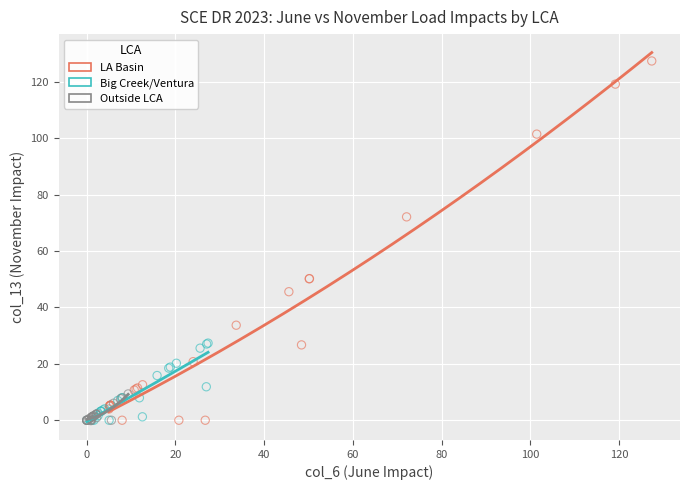

Which series has the widest spread of Y values?

LA Basin